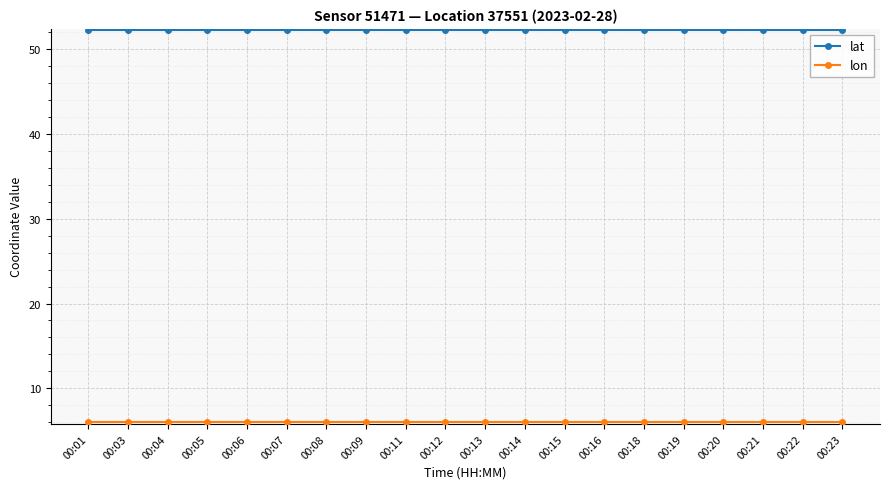

What is the total value across all series at 00:12?

58.2